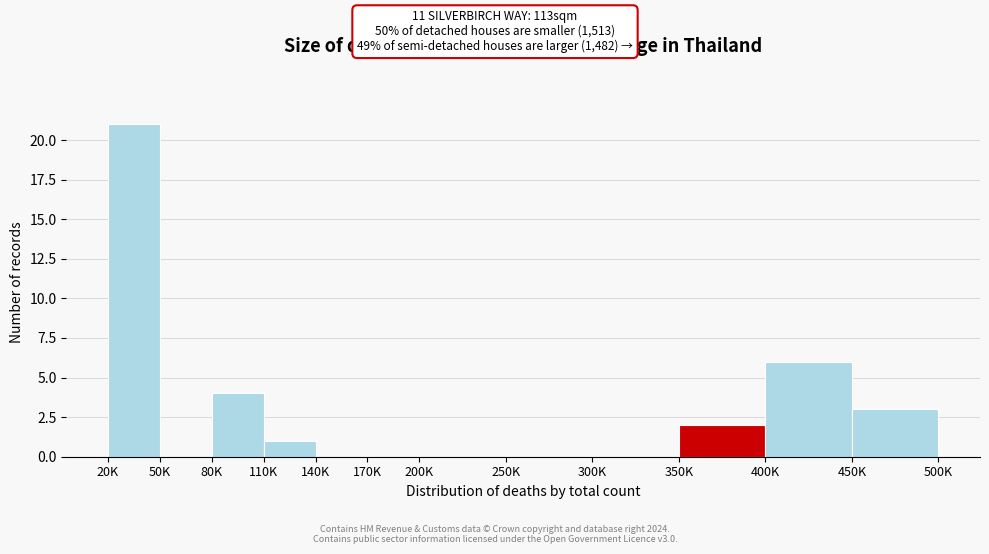

Reading left to right, what are all the values shown in this chart?

20K=21	50K=0	80K=4	110K=1	140K=0	170K=0	200K=0	250K=0	300K=0	350K=2	400K=6	450K=3